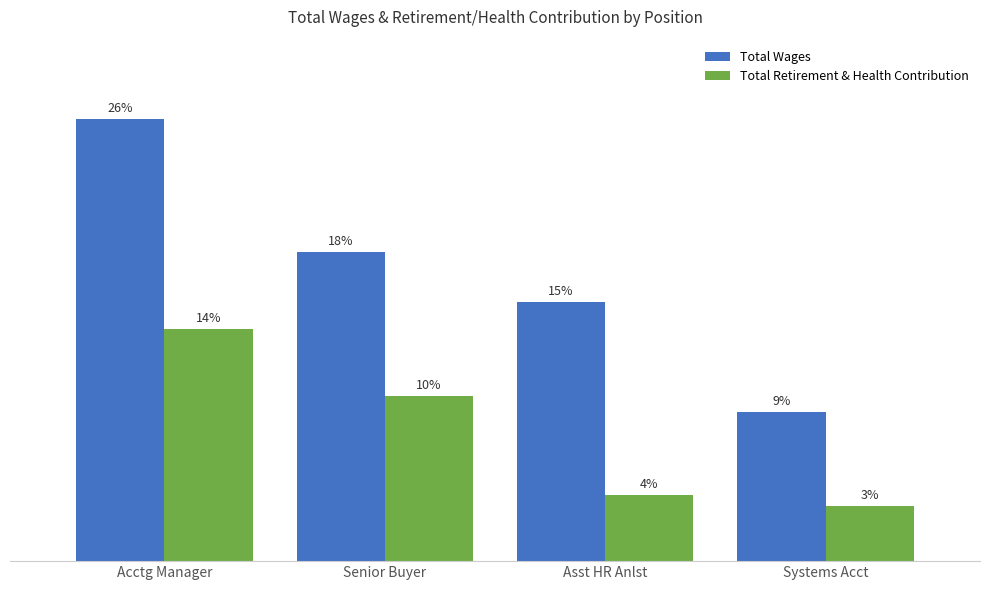

What are all the series names shown in the legend?

Total Wages, Total Retirement & Health Contribution